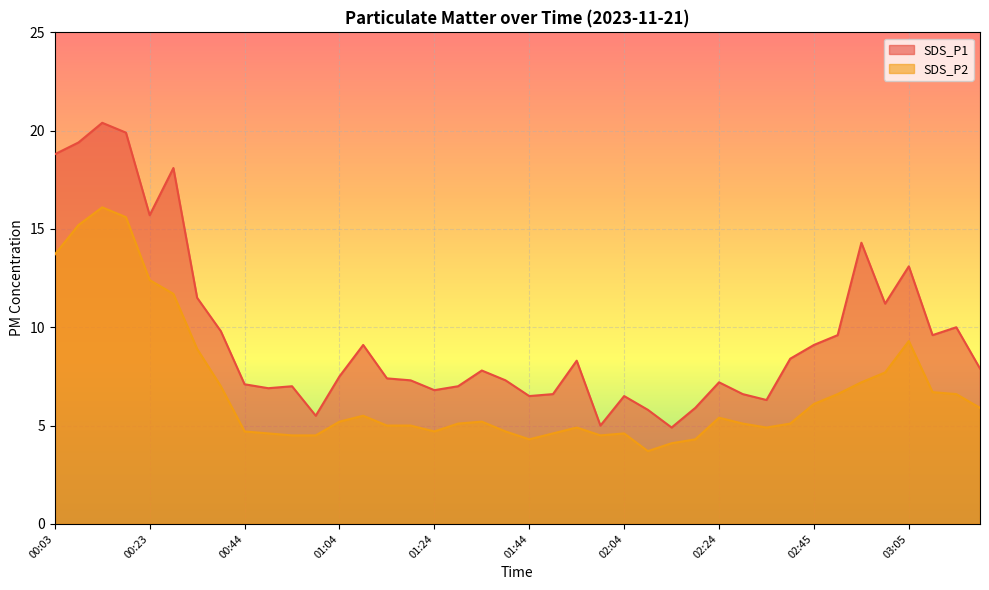

Is it true that SDS_P1 equals 8.4 at 02:40?

True